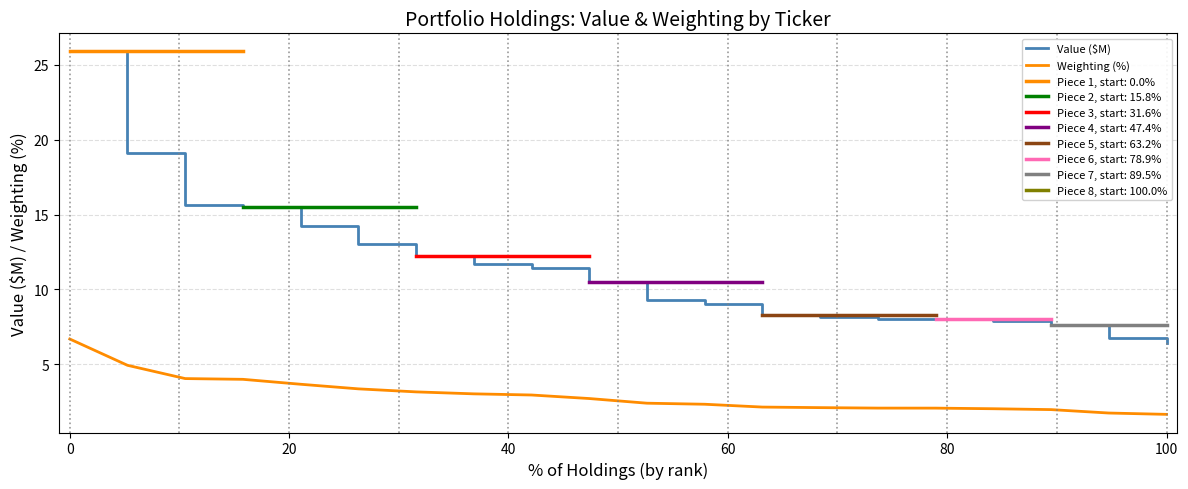

Reading left to right, transcribe all the data shown in this chart.

Value ($M): 25.9	19.1	15.7	15.5	14.2	13.0	12.2	11.7	11.4	10.5	9.3	9.0	8.3	8.2	8.1	8.0	7.9	7.7	6.8	6.4
Weighting (%): 6.7	4.9	4.1	4.0	3.7	3.4	3.2	3.0	3.0	2.7	2.4	2.3	2.2	2.1	2.1	2.1	2.0	2.0	1.8	1.7